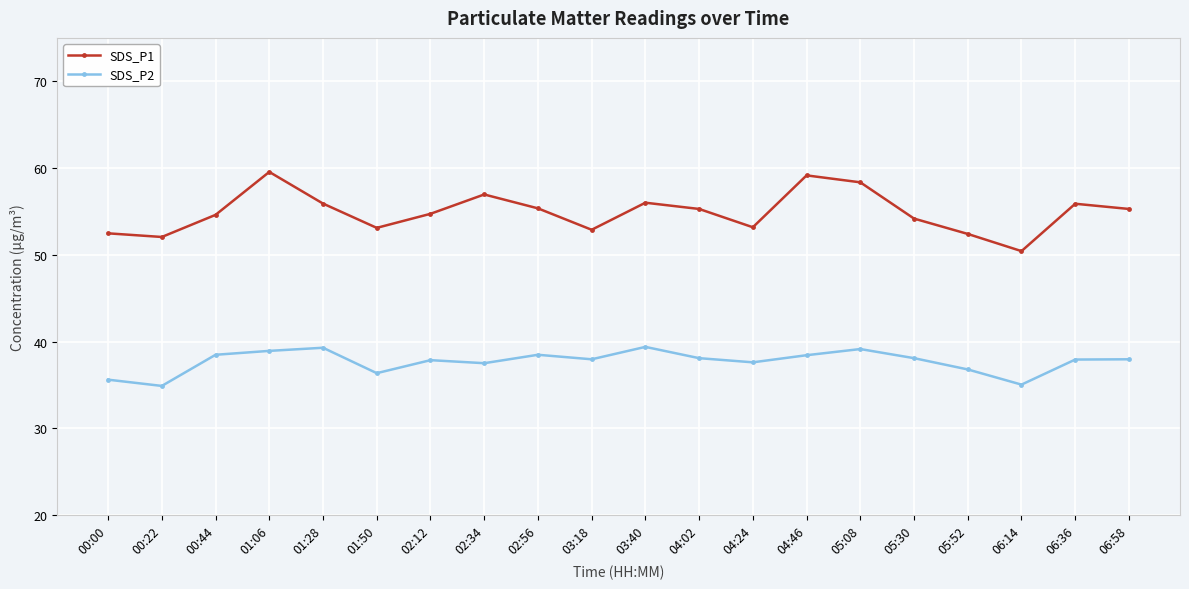

What are all the series names shown in the legend?

SDS_P1, SDS_P2